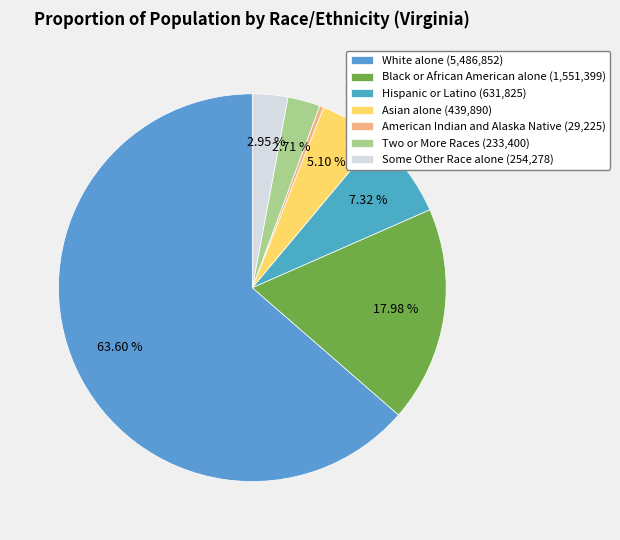

Which category accounts for the majority?

White alone